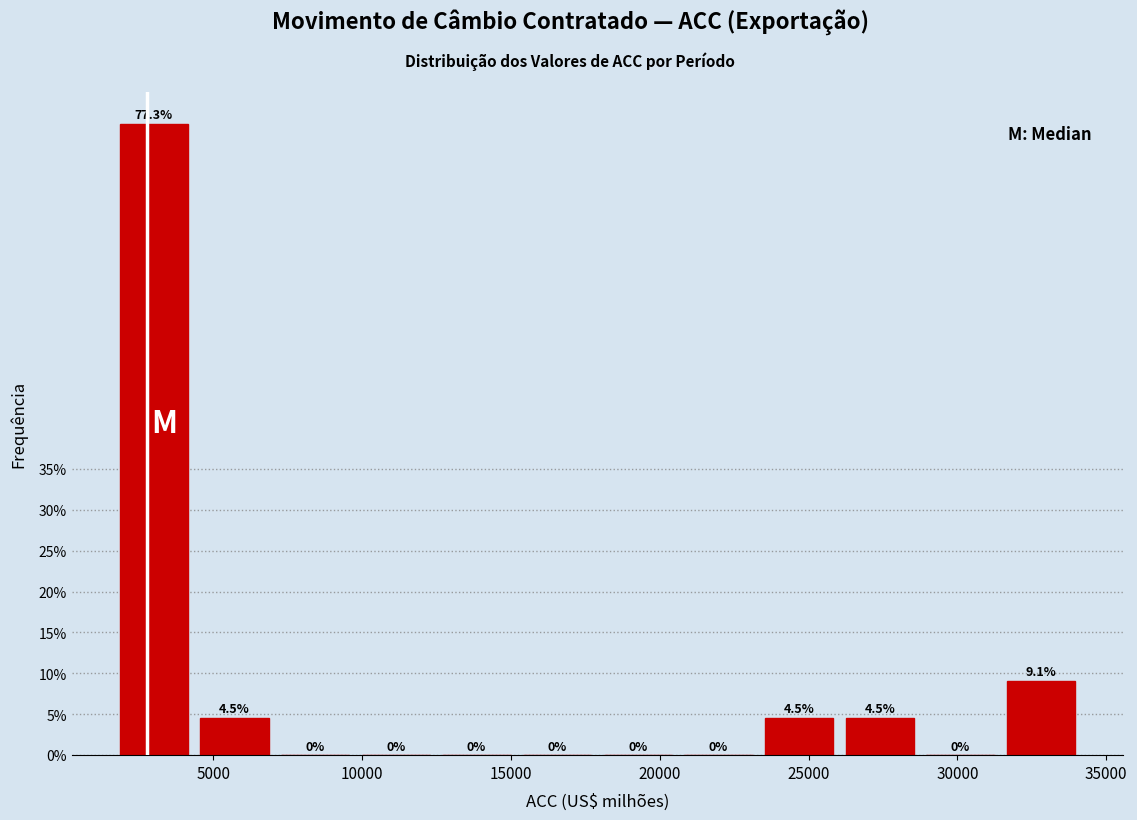

Which range on the x-axis has the tallest bar?

1500 to 4500